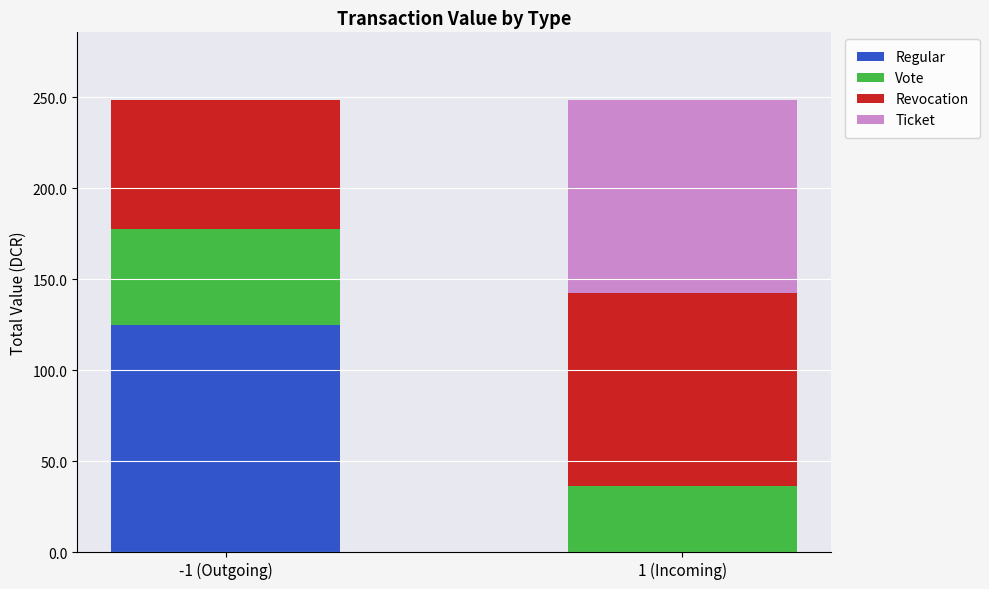

What is the highest value of the Regular series?

124.6